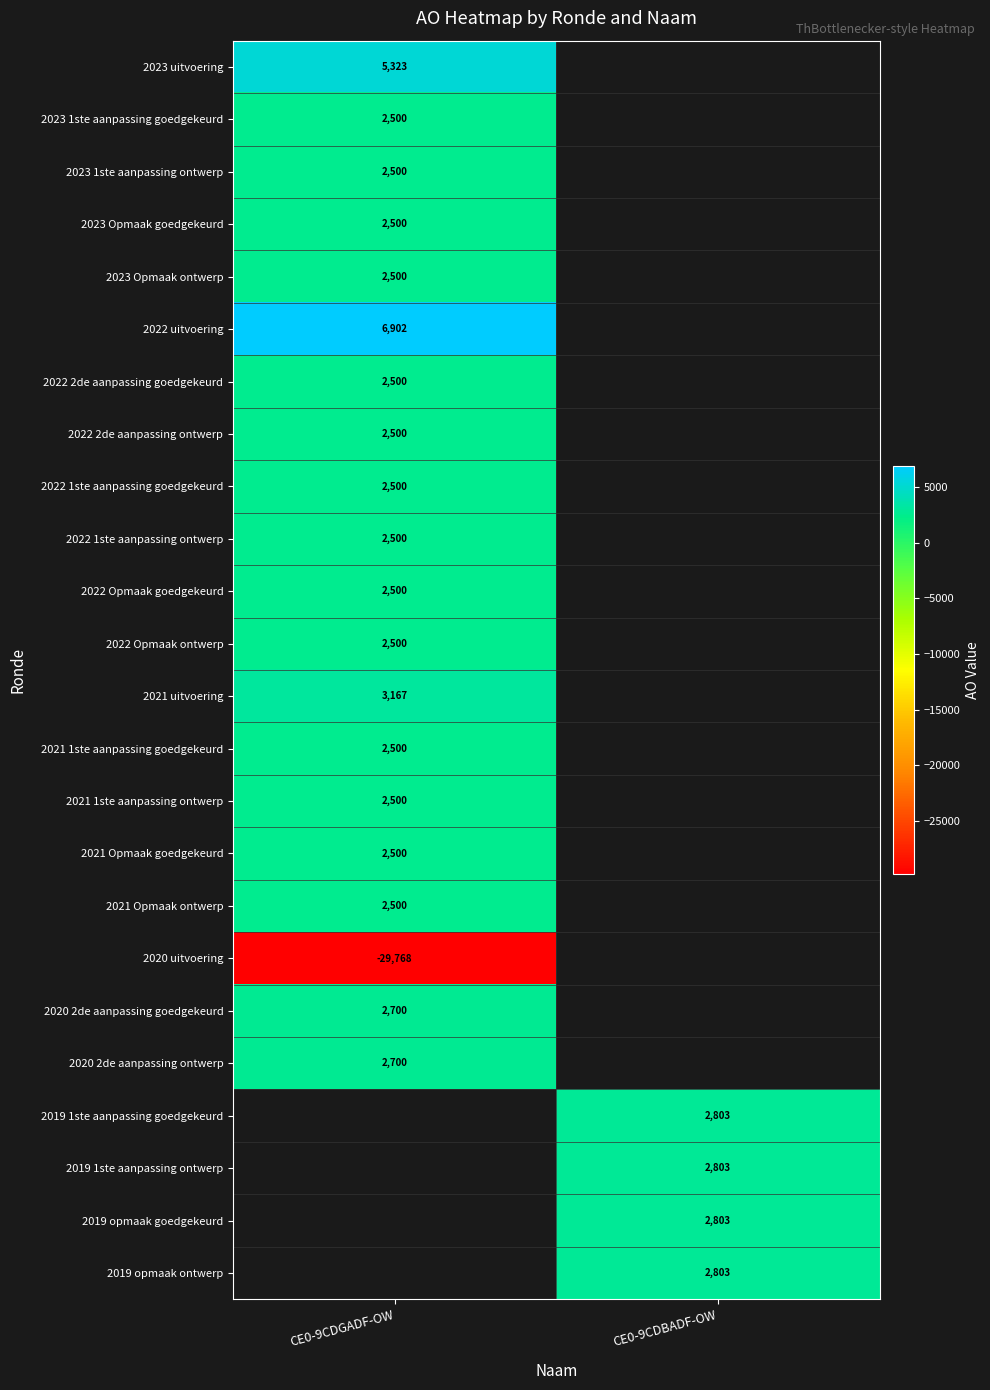

Is it true that 2023 Opmaak goedgekeurd equals 3892 at CE0-9CDGADF-OW?

False